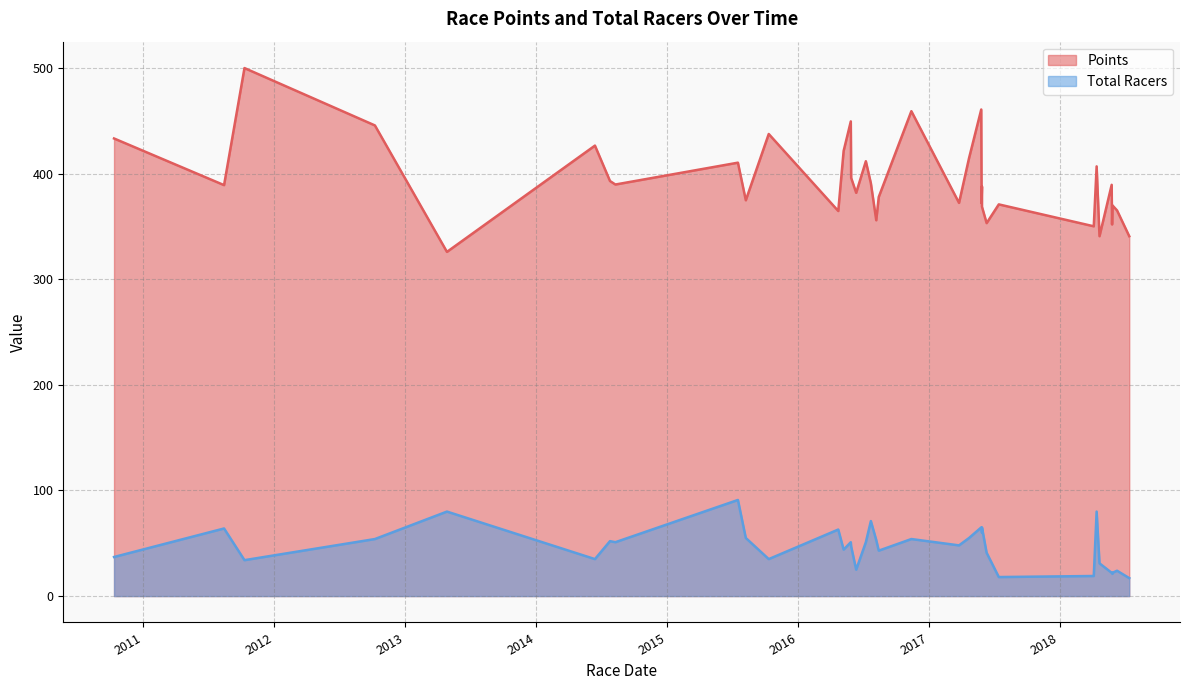

What is the smallest value displayed?

17.0